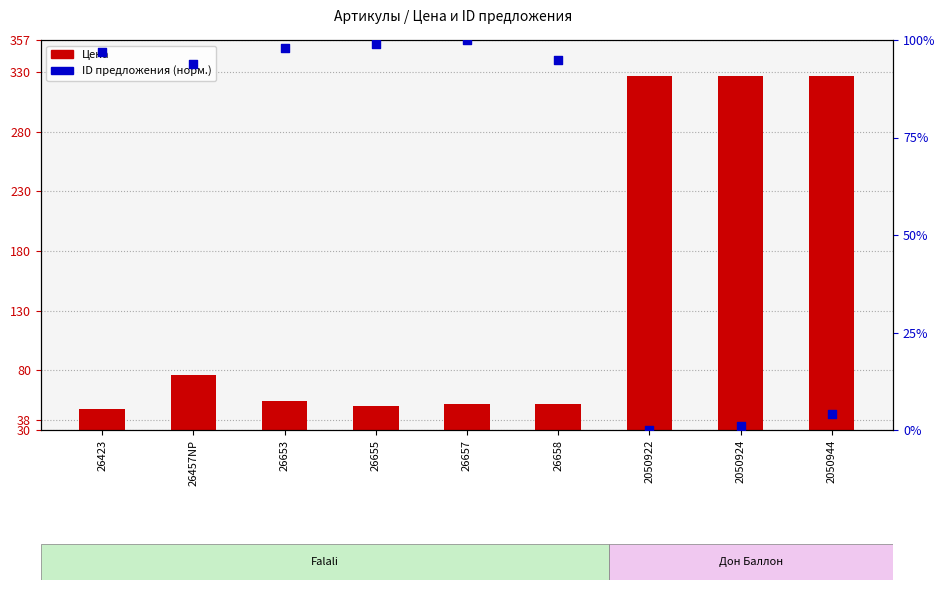

Is the value of Цена at 2050922 greater than the value of ID предложения (норм.) at 26457NP?

Yes